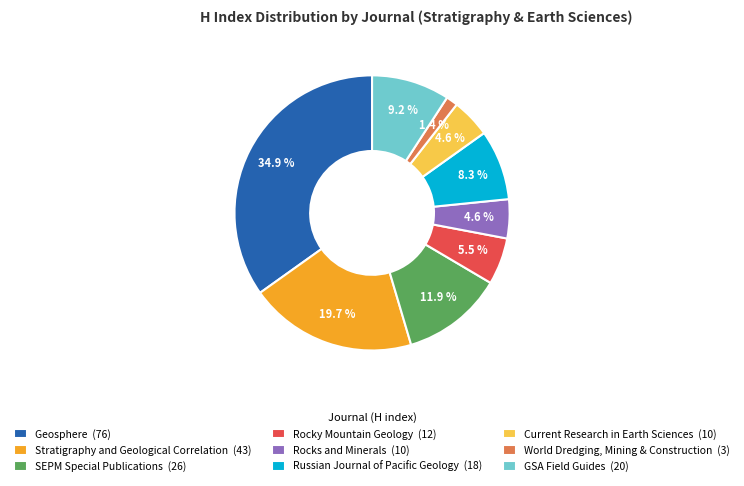

To the nearest percent, what percentage of the pie is Geosphere?

35%